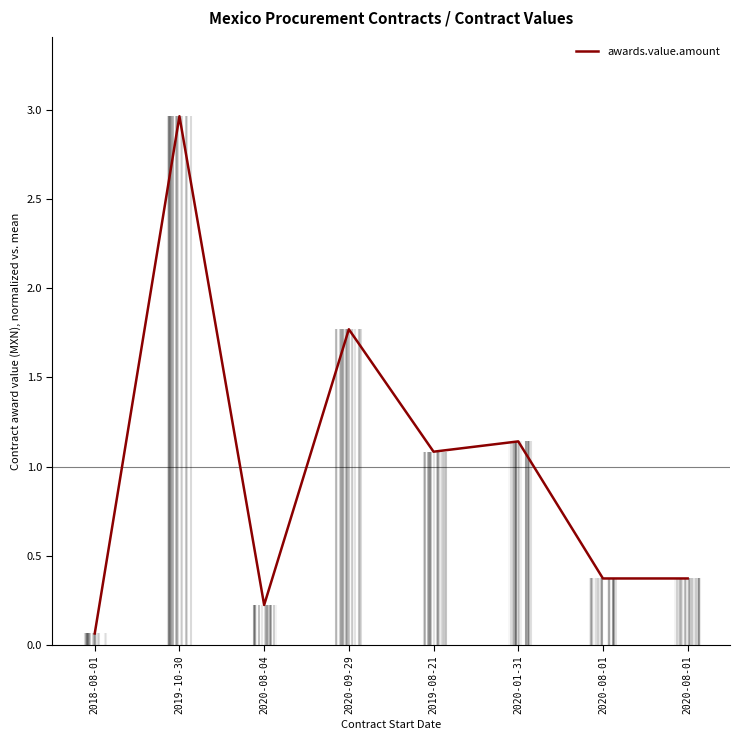

List the labels in order of value, smallest first.

2018-08-01, 2020-08-04, 2020-08-01, 2020-08-01, 2019-08-21, 2020-01-31, 2020-09-29, 2019-10-30